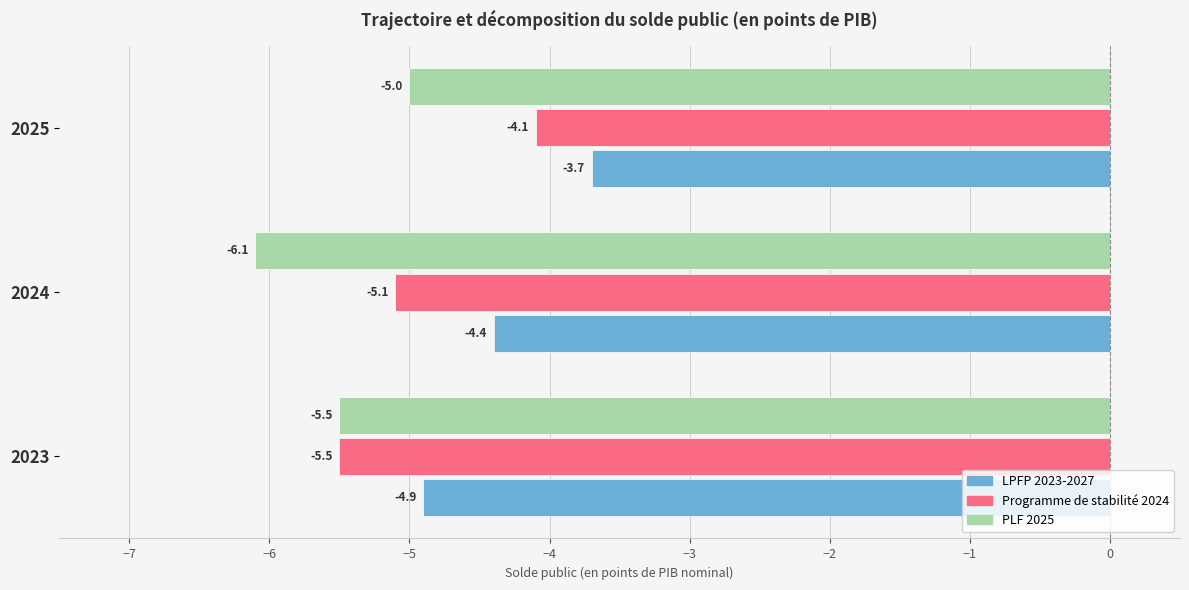

What is the highest value of the Programme de stabilité 2024 series?

-4.1